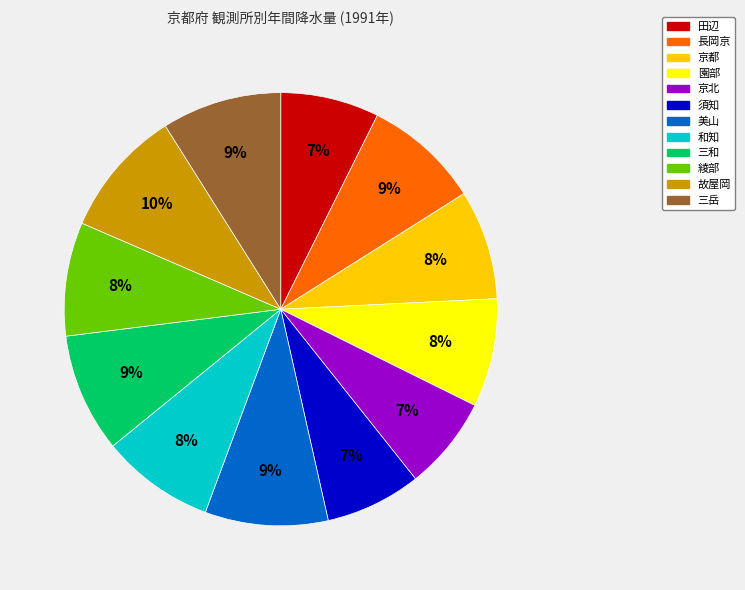

The 京都 slice represents 20% of the pie. True or false?

False